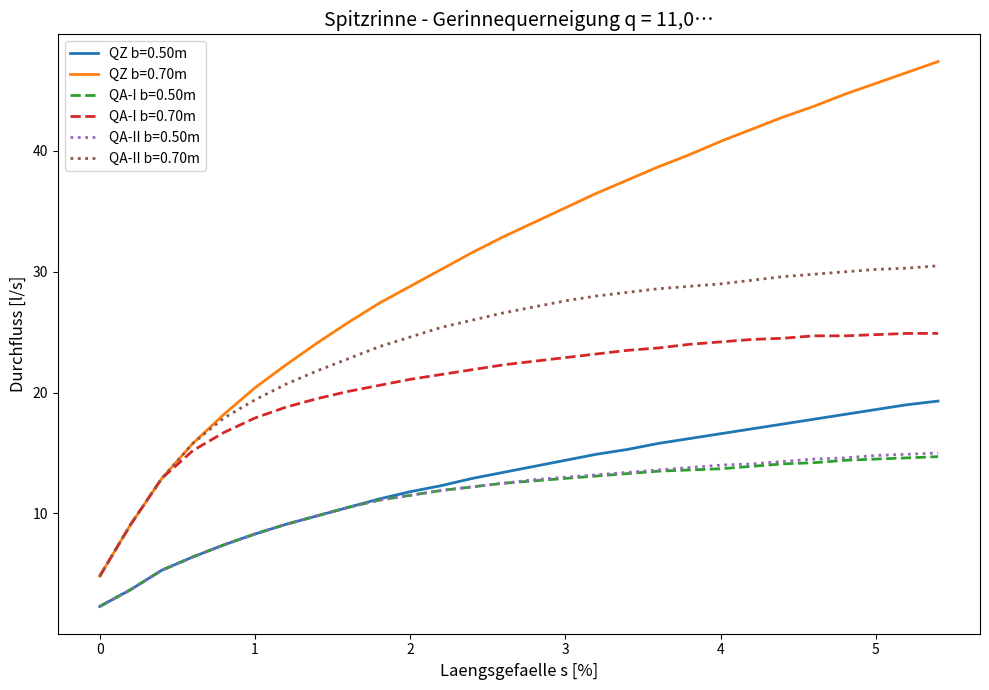

Which series has the widest spread of values?

QZ b=0.70m